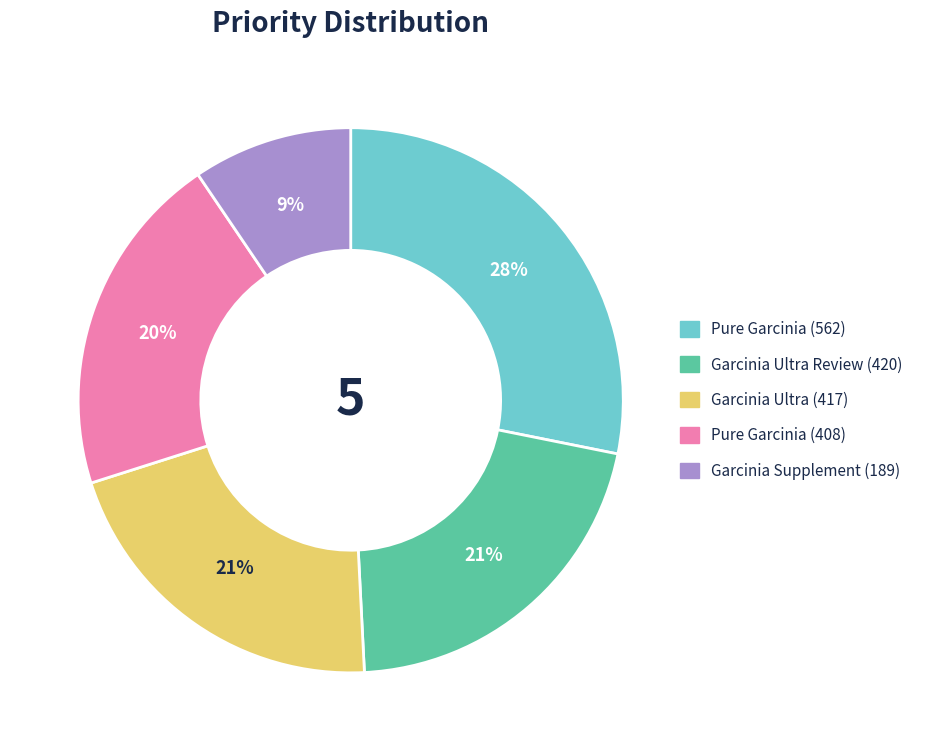

Does any single category account for the majority?

No